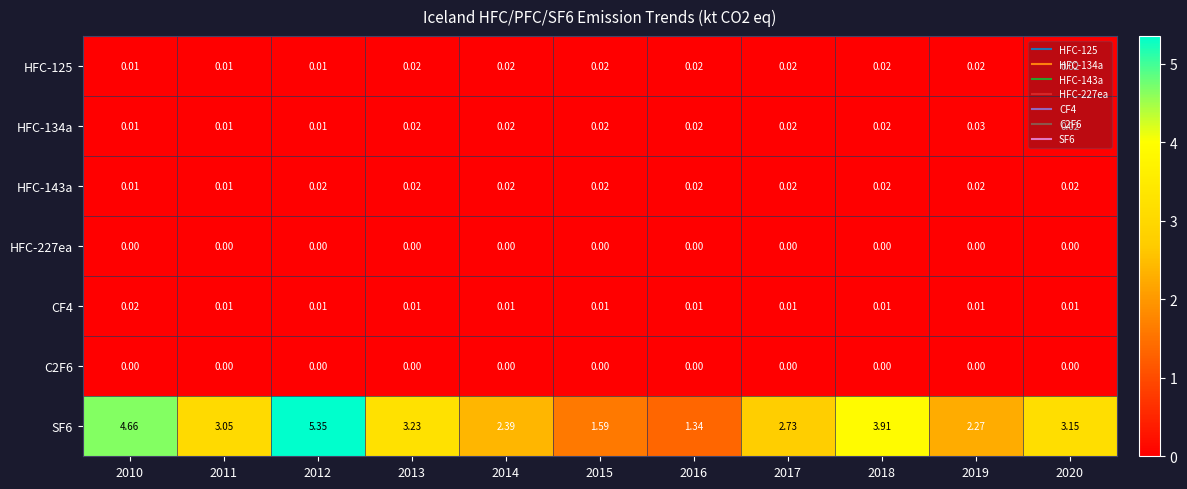

Is the value of HFC-125 at 2016 greater than the value of HFC-227ea at 2017?

Yes